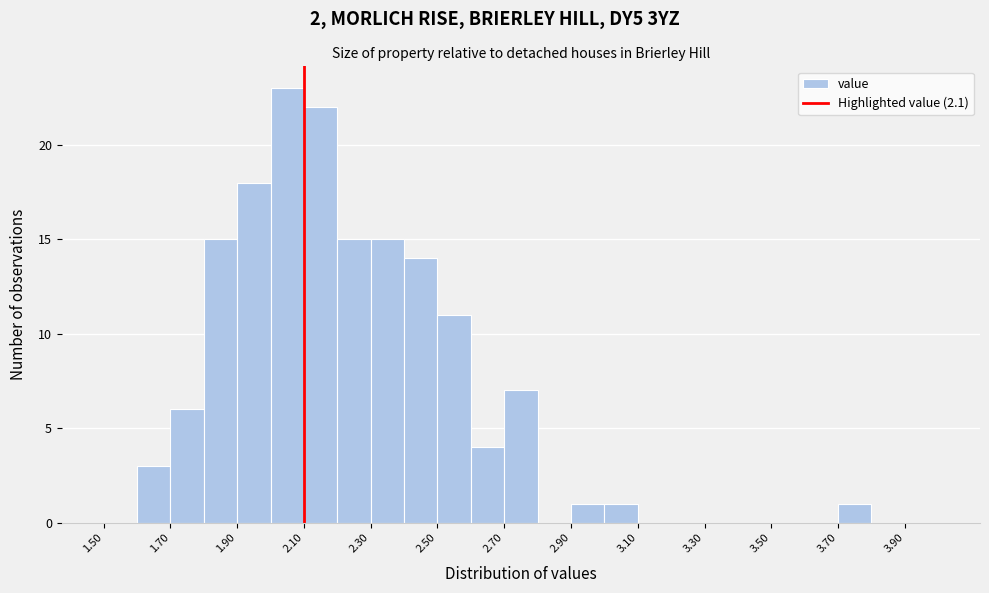

What is the height of the bar covering 1.7 to 1.8 on the x-axis? The values are not printed on the chart, so give them approximately, as read against the axis.

6